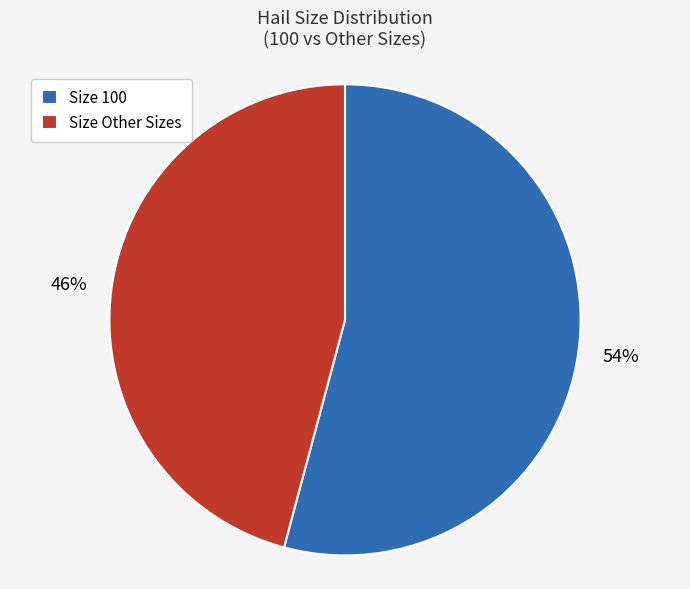

Which slice is the largest?

Size 100